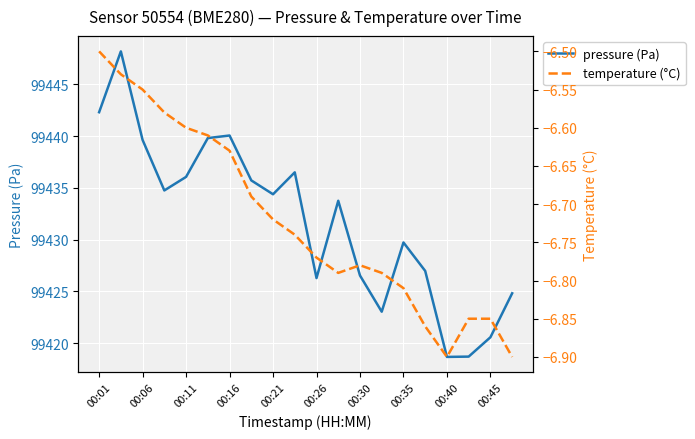

True or false: temperature (°C) and pressure (Pa) intersect in this chart.

False